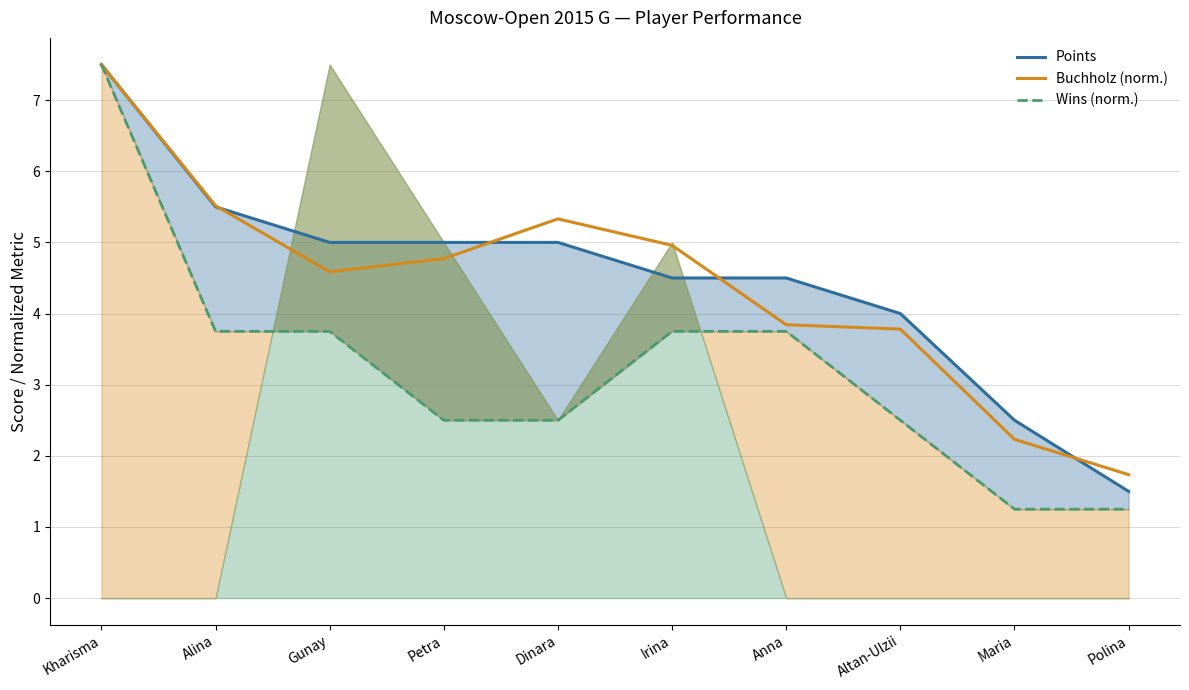

At which category is the sum across all series the highest?

Kharisma